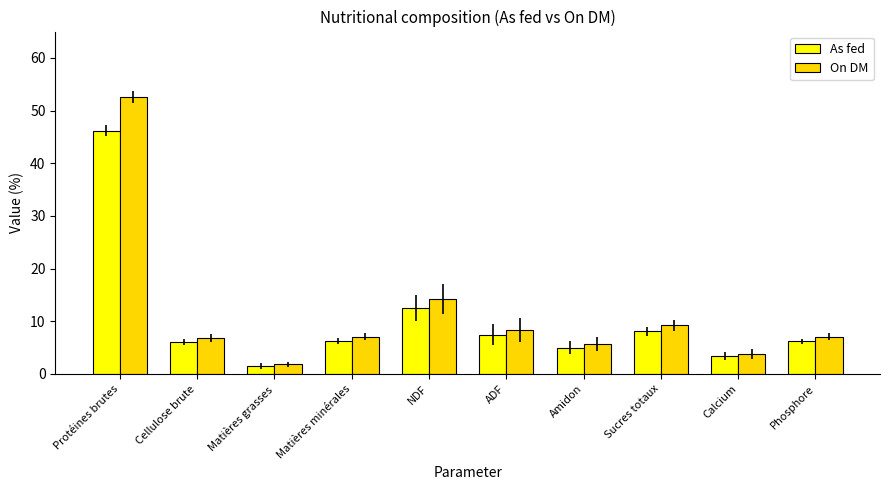

At which label is As fed closest to 23?

NDF